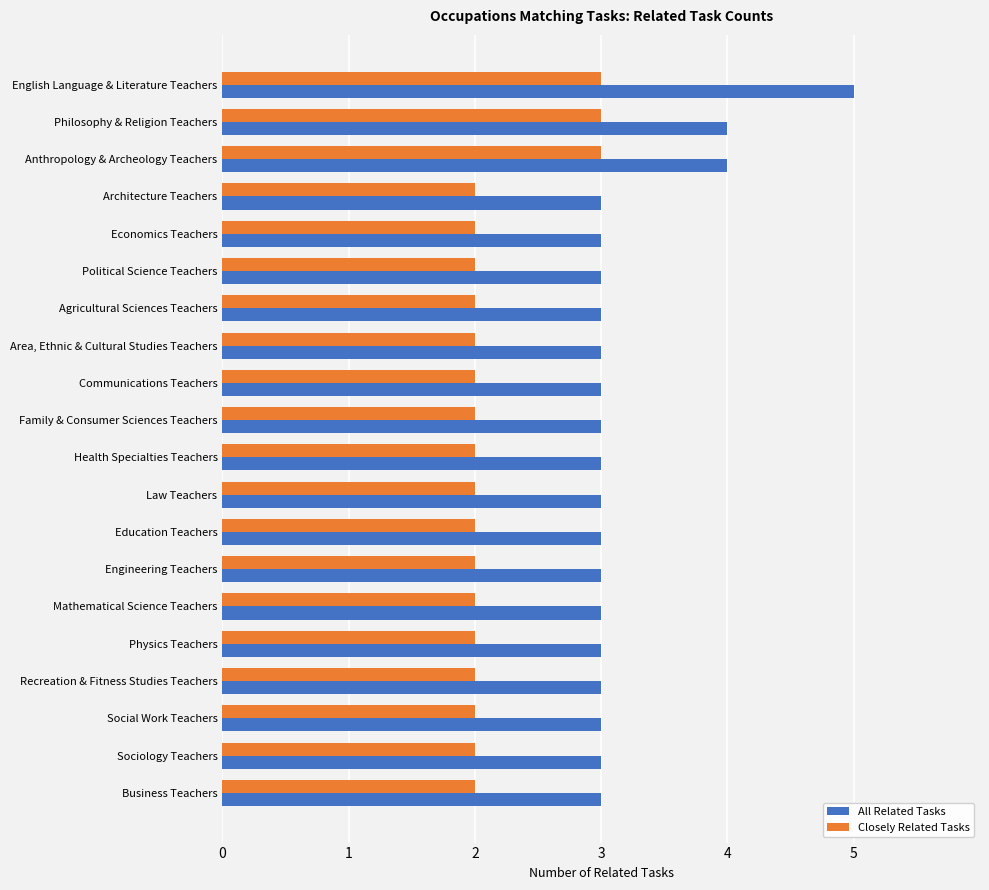

Is it true that All Related Tasks equals 3 at Political Science Teachers?

True